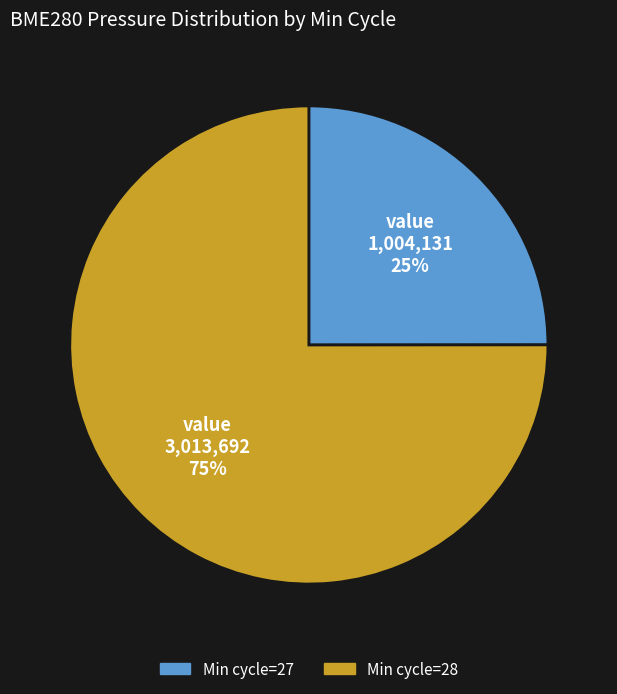

Count the number of slices in the pie.

2